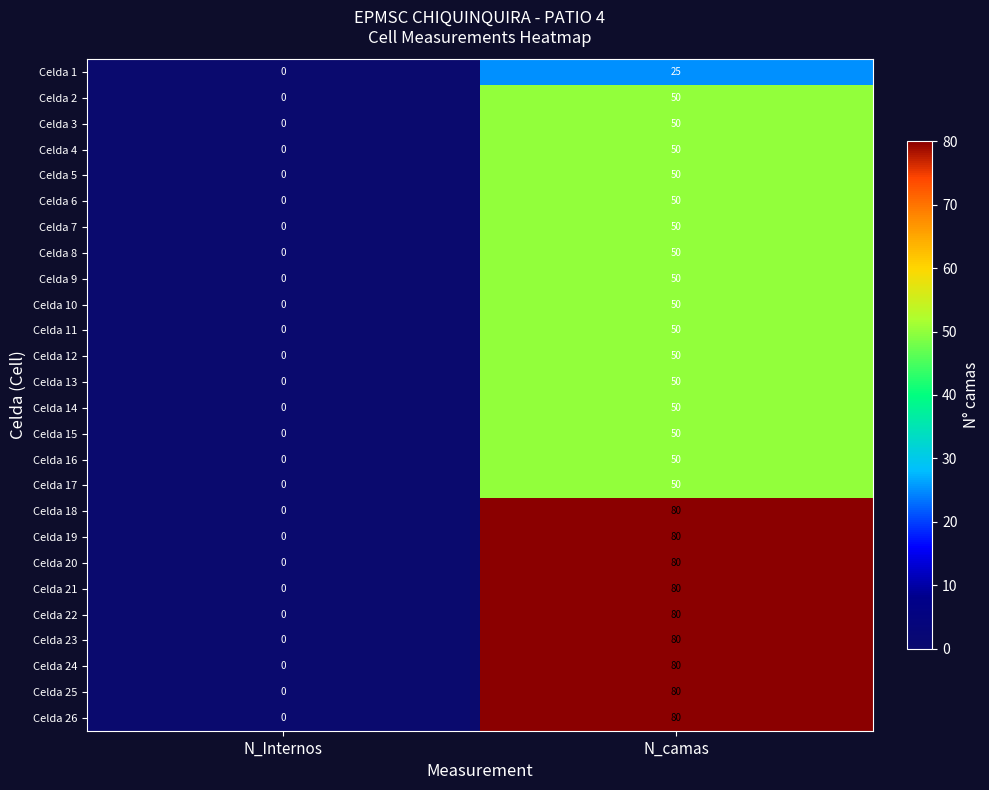

At which label does Celda 5 reach its peak?

N_camas